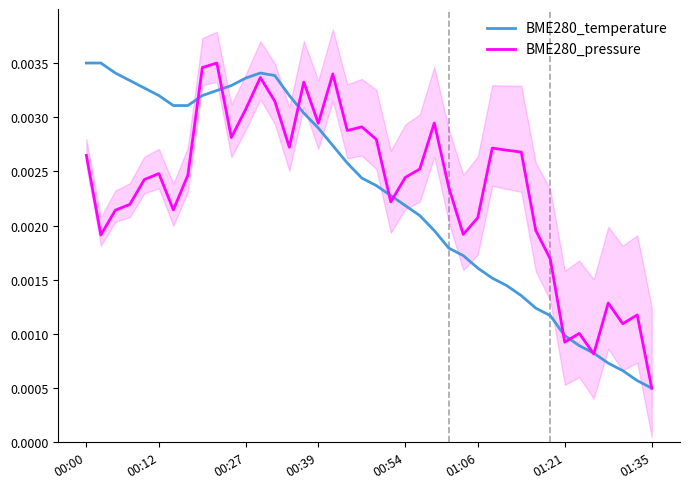

Between 17 and 00:00, which is larger?

00:00